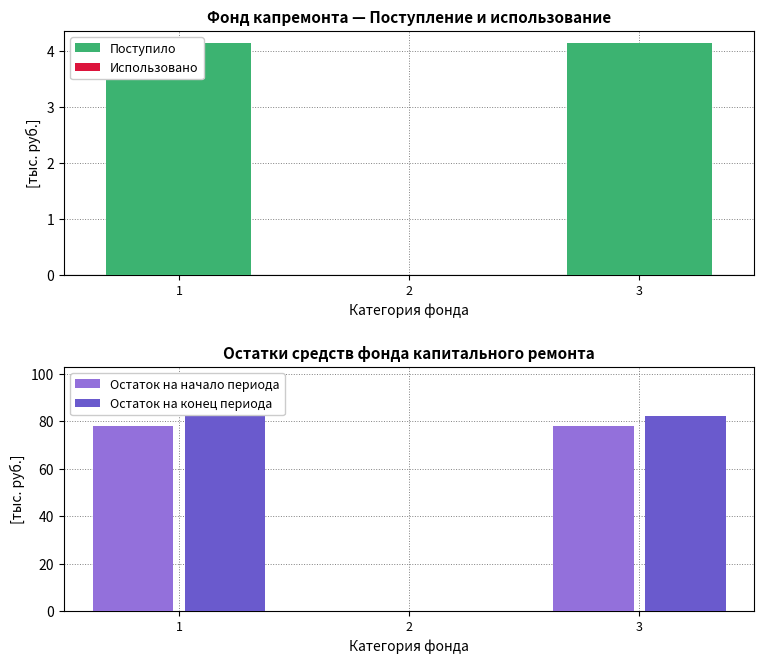

Which has a higher value, 3 or 2?

3